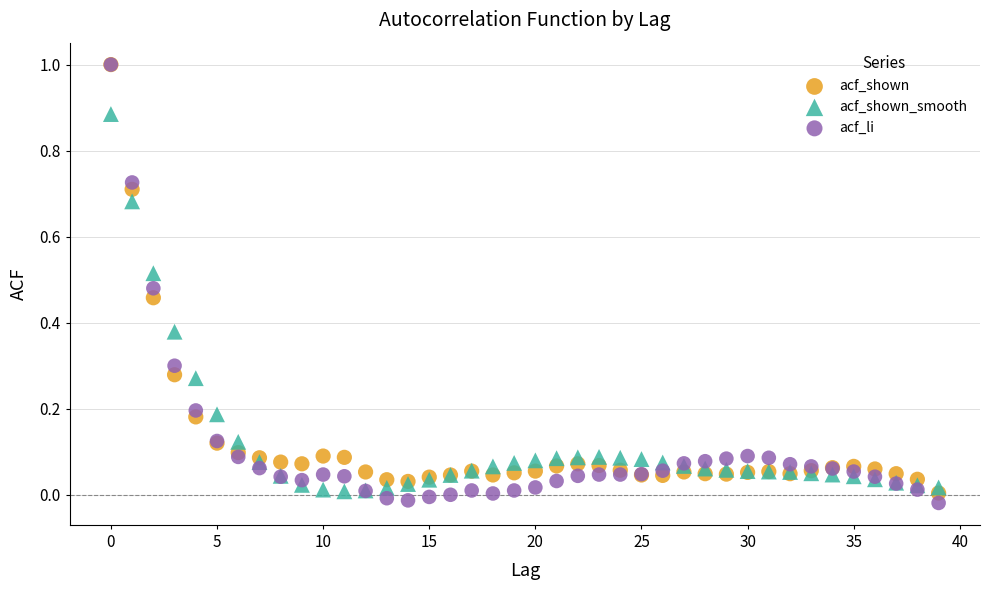

What are all the series names shown in the legend?

acf_shown, acf_shown_smooth, acf_li